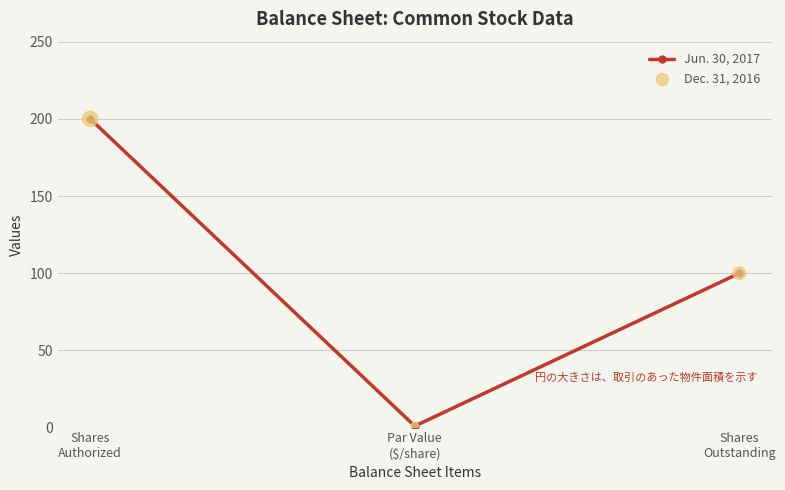

What is the greatest value displayed?

200